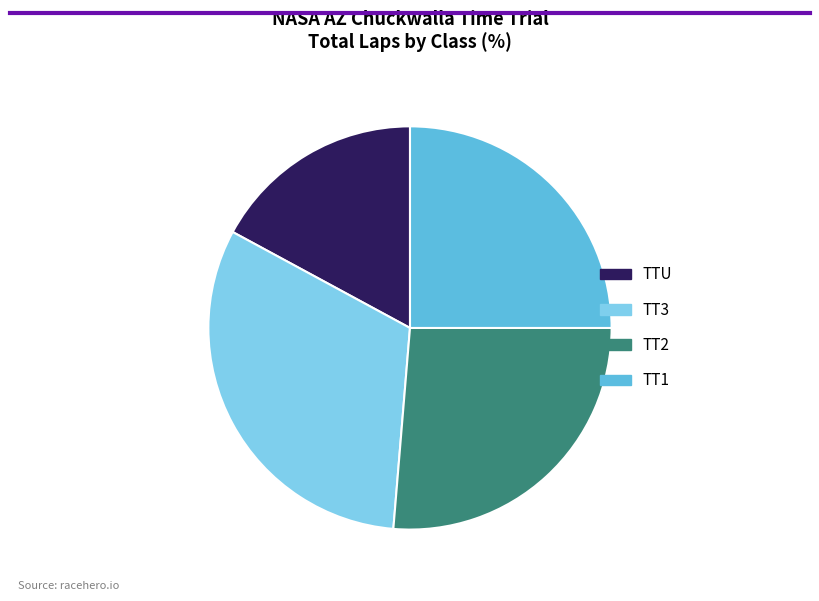

Count the number of slices in the pie.

4